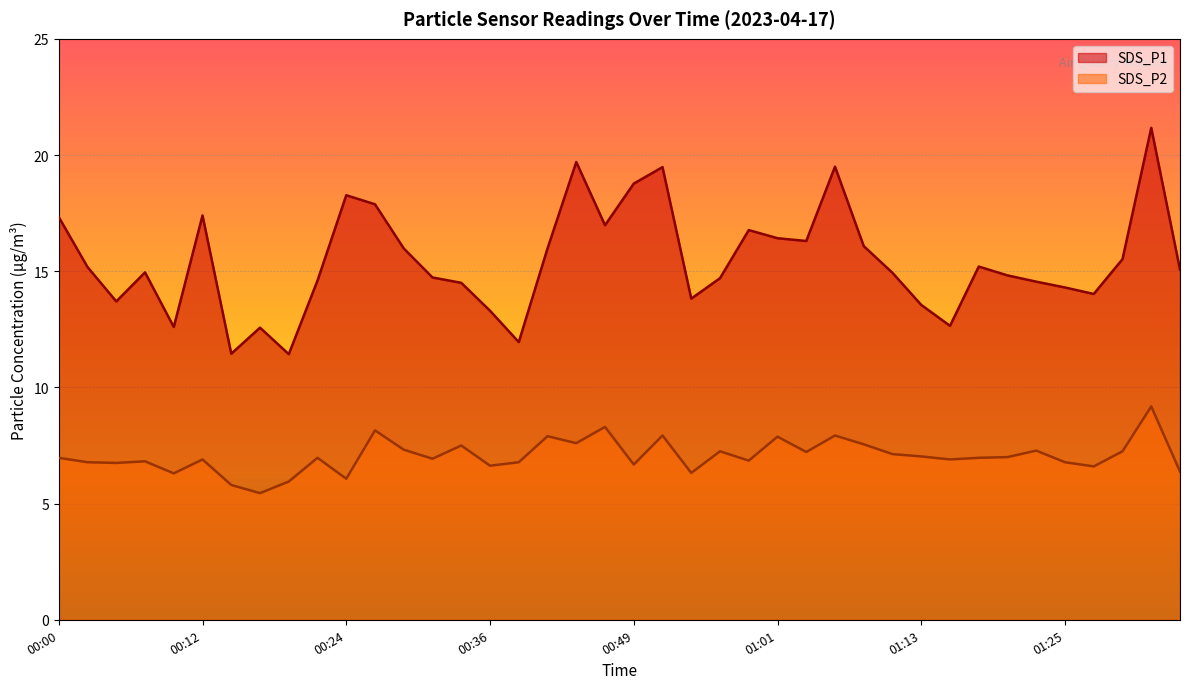

What is the maximum value for SDS_P1?

21.2